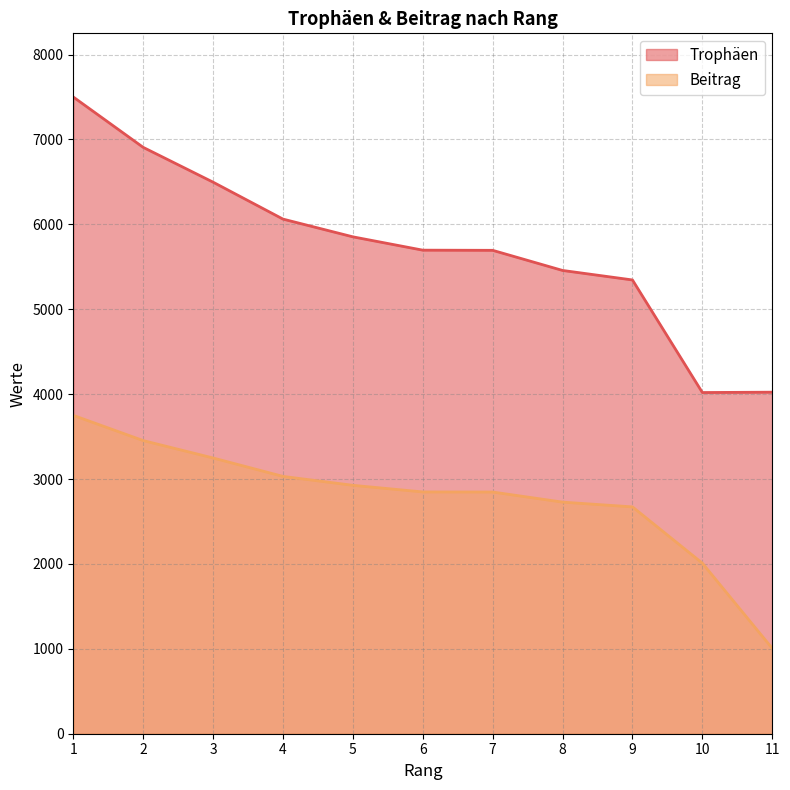

Reading left to right, what are all the values shown in this chart?

Trophäen: 1=7500	2=6907	3=6497	4=6062	5=5853	6=5696	7=5694	8=5457	9=5345	10=4019	11=4023
Beitrag: 1=3750	2=3453	3=3248	4=3031	5=2926	6=2848	7=2847	8=2728	9=2672	10=2009	11=1005